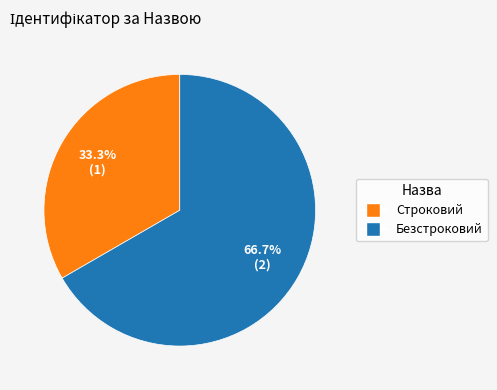

What is the largest slice in the pie chart?

Безстроковий